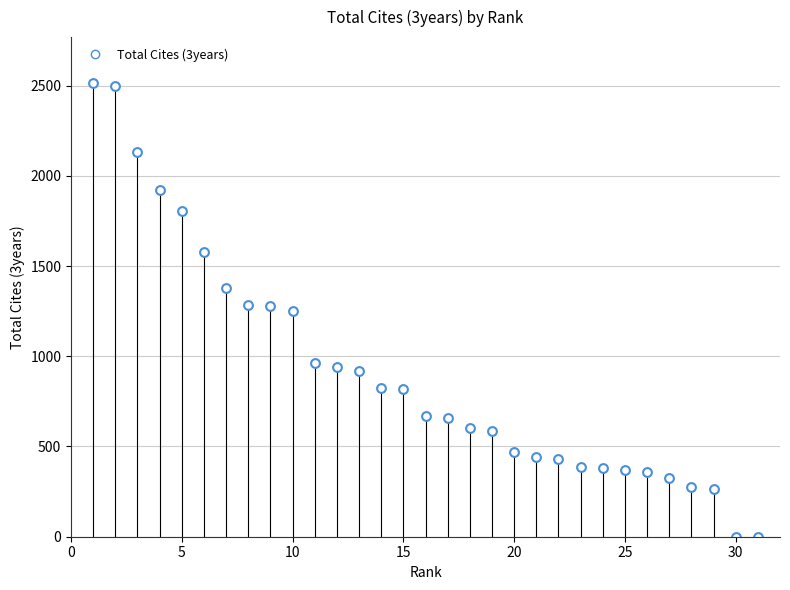

What is the range of X values (max minus min)?

30